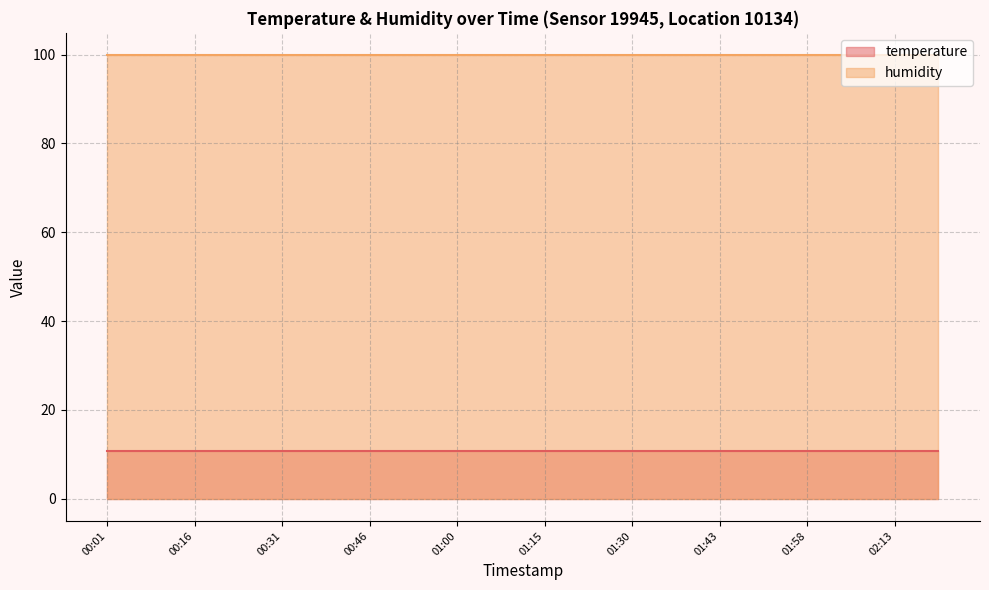

Reading right to left, extract all data points from this chart.

temperature: 02:20=10.8	02:13=10.8	02:05=10.8	01:58=10.8	01:51=10.8	01:43=10.8	01:37=10.8	01:30=10.8	01:23=10.8	01:15=10.8	01:08=10.8	01:00=10.8	00:53=10.8	00:46=10.8	00:38=10.8	00:31=10.8	00:23=10.8	00:16=10.8	00:08=10.8	00:01=10.8
humidity: 02:20=99.9	02:13=99.9	02:05=99.9	01:58=99.9	01:51=99.9	01:43=99.9	01:37=99.9	01:30=99.9	01:23=99.9	01:15=99.9	01:08=99.9	01:00=99.9	00:53=99.9	00:46=99.9	00:38=99.9	00:31=99.9	00:23=99.9	00:16=99.9	00:08=99.9	00:01=99.9